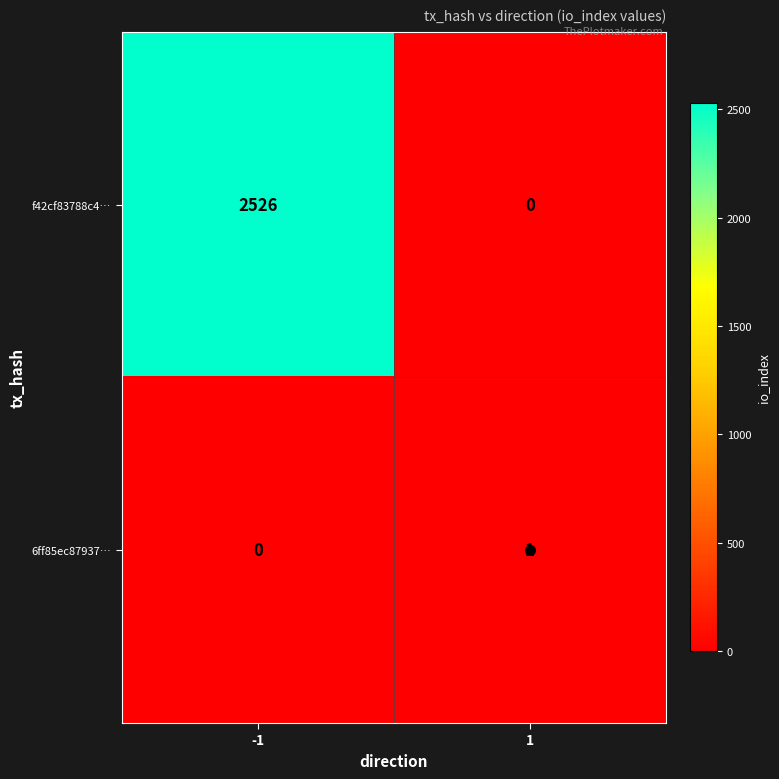

The 6ff85ec87937… series shows 1 at 1. True or false?

True